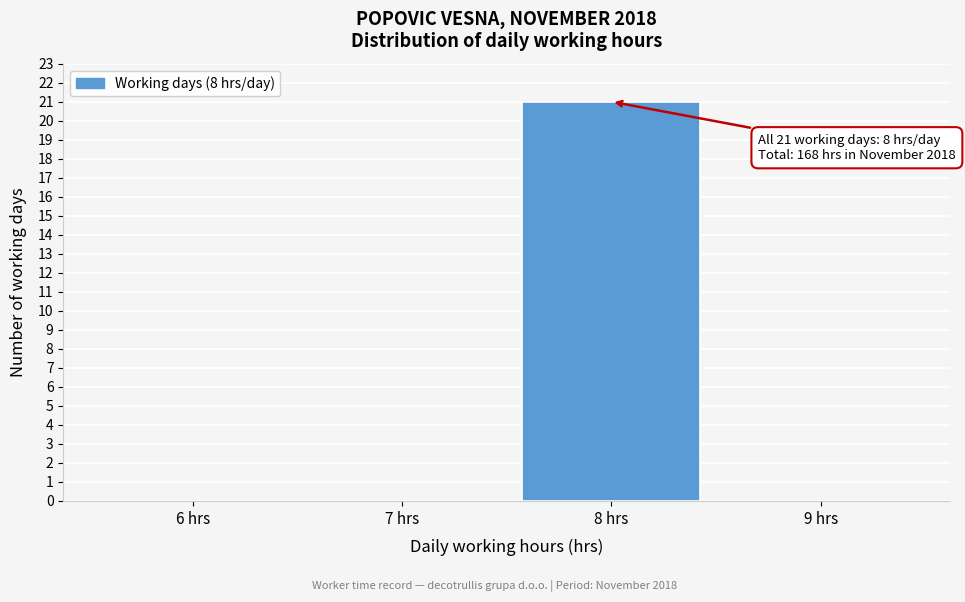

Reading left to right, transcribe all the data shown in this chart.

6 hrs=0	7 hrs=0	8 hrs=21	9 hrs=0